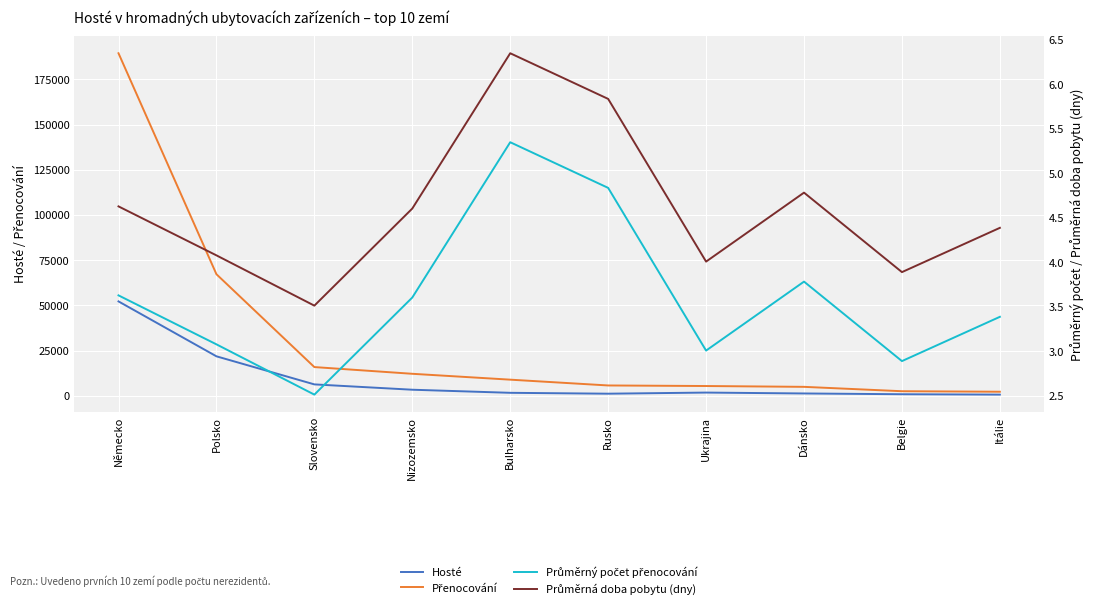

How many lines are shown in the chart?

4